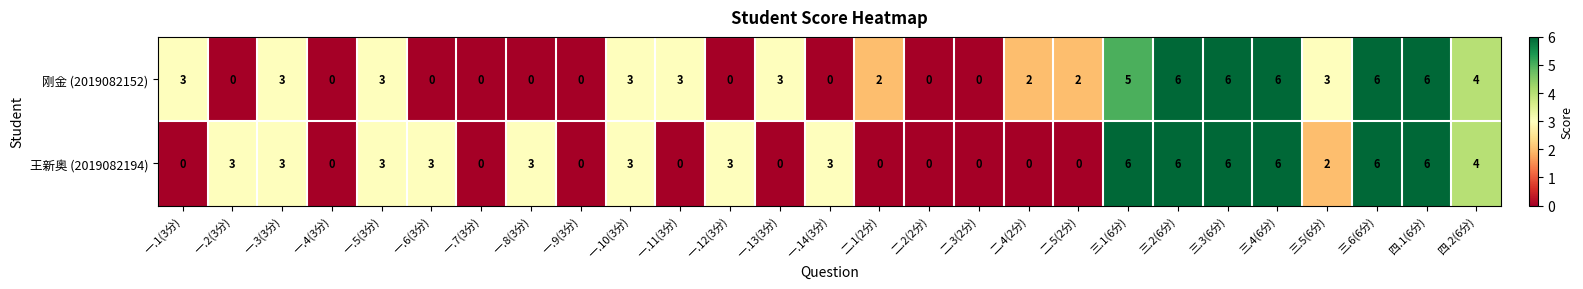

True or false: 王新奥 (2019082194) has a value of 0 at 二.4(2分).

True